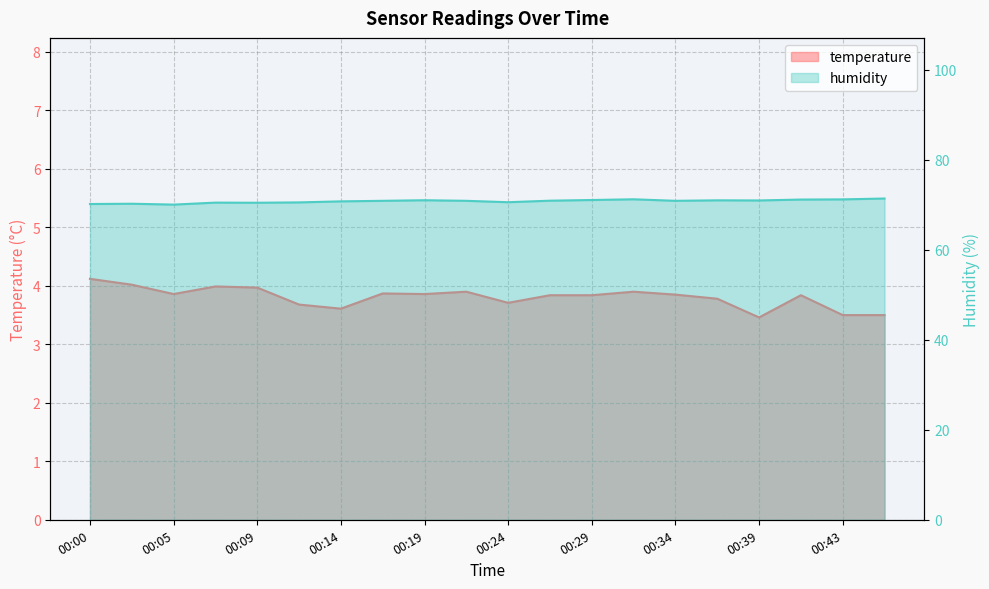

How many categories are shown in the chart?

20